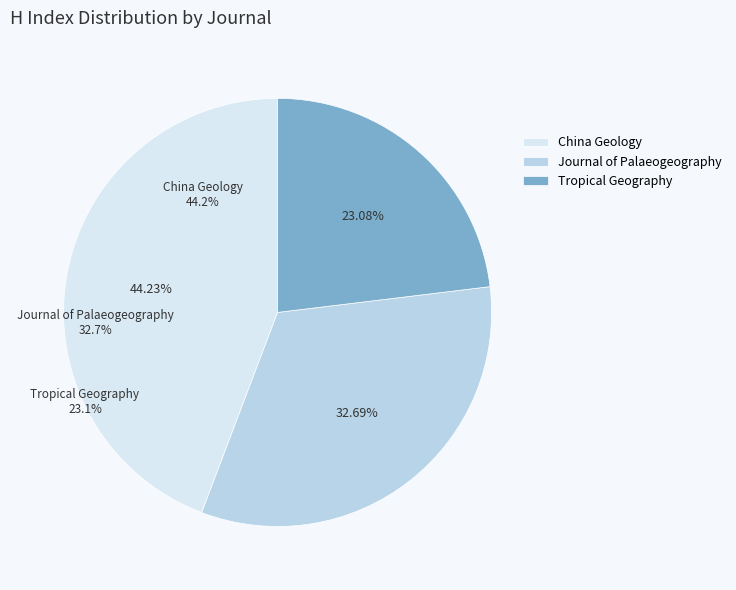

Is there any slice that represents more than half of the pie?

No